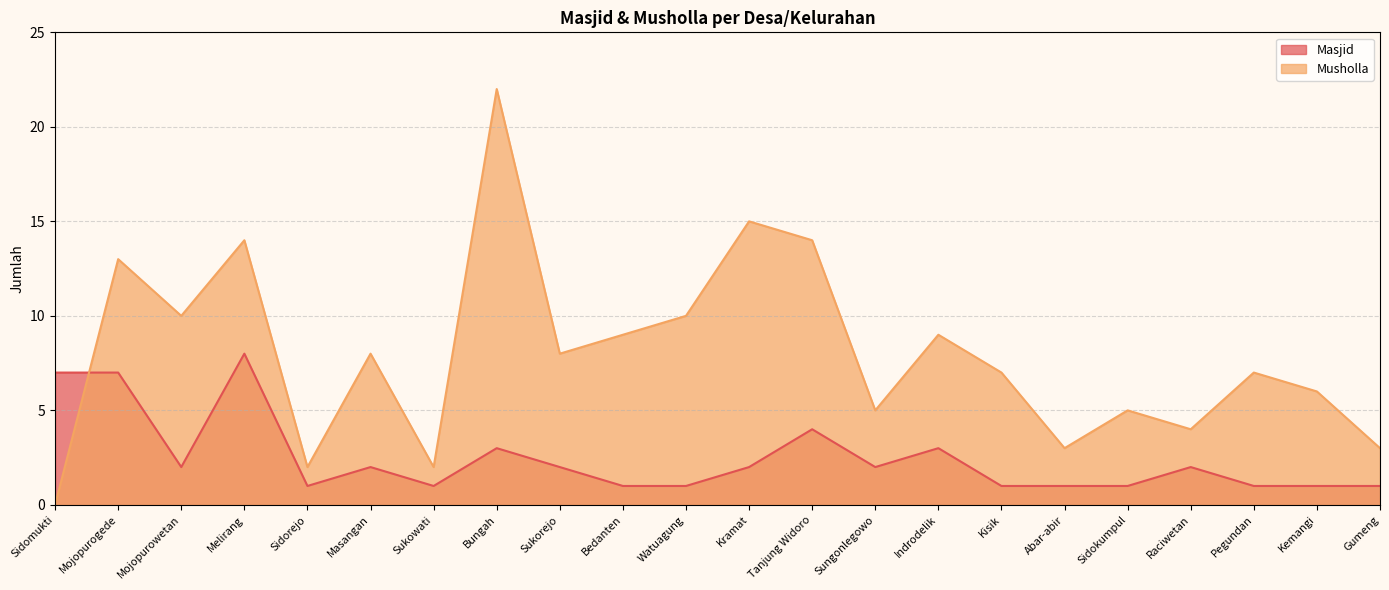

True or false: Masjid has a value of 1 at Gumeng.

True